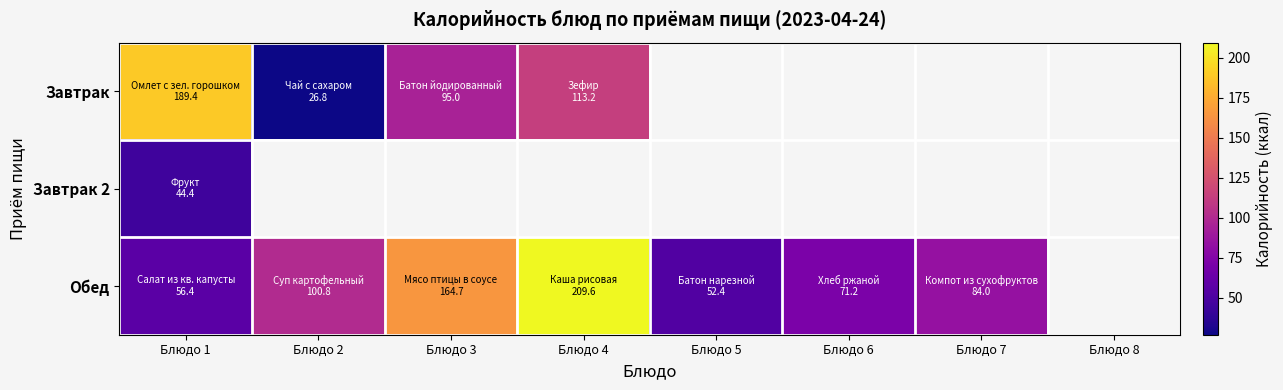

How many data points does each series have?

8